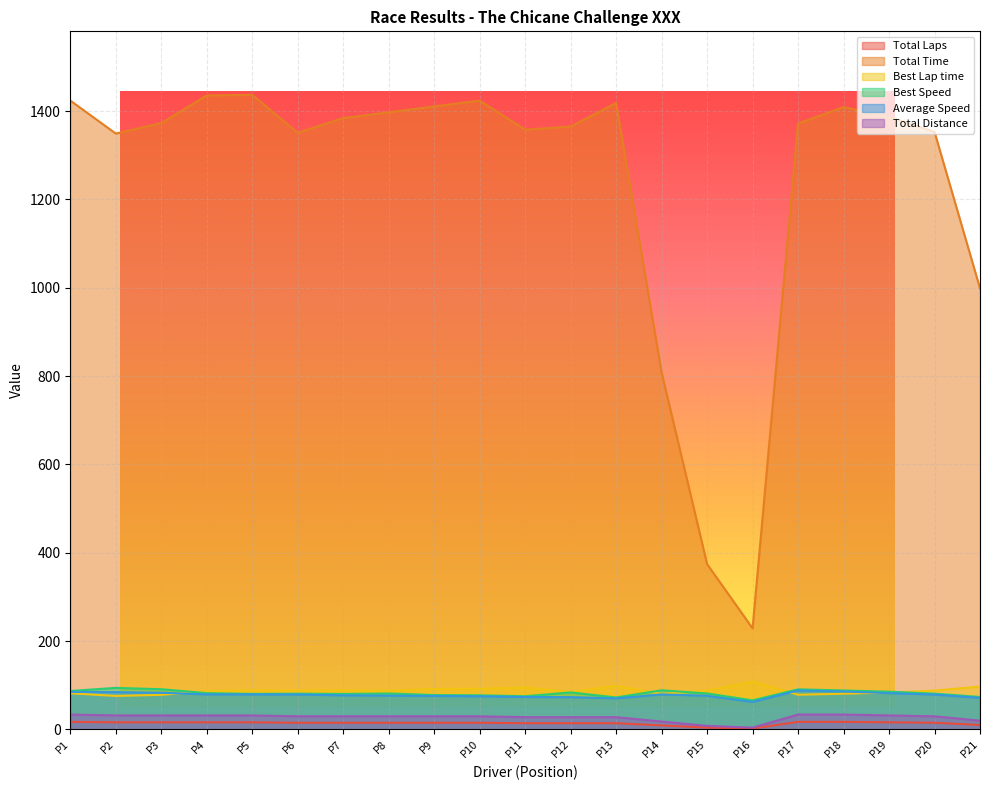

The value of Best Speed at P6 is 18.1. True or false?

False